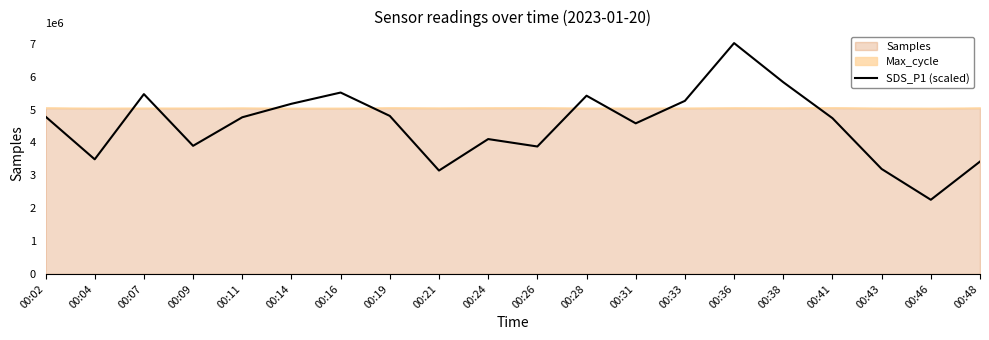

List the labels in order of value, smallest first.

00:46, 00:21, 00:43, 00:48, 00:04, 00:26, 00:09, 00:24, 00:31, 00:41, 00:11, 00:02, 00:19, 00:14, 00:33, 00:28, 00:07, 00:16, 00:38, 00:36